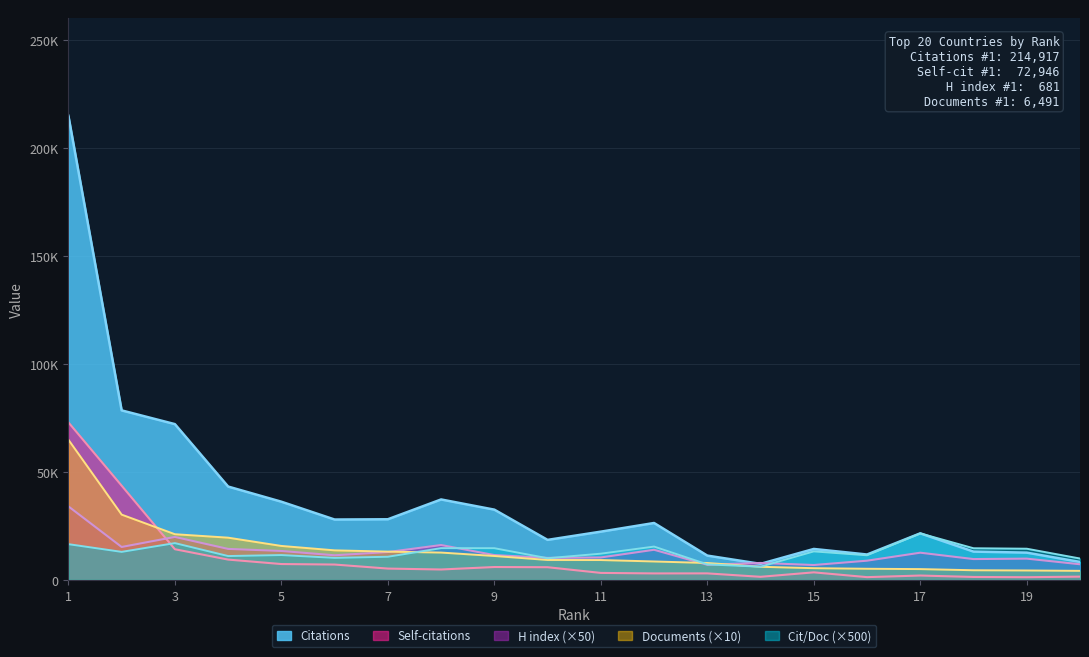

Reading left to right, what are all the values shown in this chart?

Documents: 1=64910	2=30230	3=21160	4=19560	5=15730	6=13690	7=13100	8=12660	9=11080	10=9230	11=9200	12=8540	13=7830	14=6080	15=5430	16=5160	17=5010	18=4470	19=4370	20=4200
Citations: 1=214917	2=78497	3=72137	4=43224	5=36208	6=27961	7=28080	8=37252	9=32535	10=18533	11=22346	12=26354	13=11255	14=7442	15=14335	16=11765	17=21563	18=13107	19=12625	20=8319
Self-citations: 1=72946	2=43636	3=14205	4=9410	5=7346	6=7118	7=5246	8=4825	9=5965	10=5879	11=3237	12=3007	13=3022	14=1436	15=3501	16=1284	17=2027	18=1365	19=1253	20=1516
H index: 1=34050	2=15250	3=19900	4=14350	5=13400	6=11400	7=12900	8=16150	9=11500	10=10200	11=10400	12=13950	13=7000	14=7850	15=6900	16=8900	17=12600	18=9650	19=9850	20=7250
Citations per document: 1=16555	2=12985	3=17045	4=11050	5=11510	6=10210	7=10720	8=14710	9=14680	10=10040	11=12145	12=15430	13=7185	14=6120	15=13200	16=11400	17=21520	18=14660	19=14445	20=9905